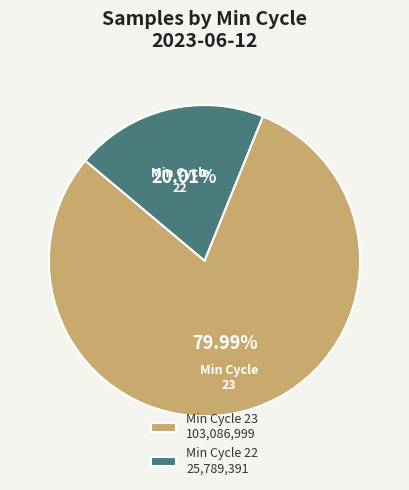

What is the ratio of the value at Min Cycle 23 to the value at Min Cycle 22?

4.0